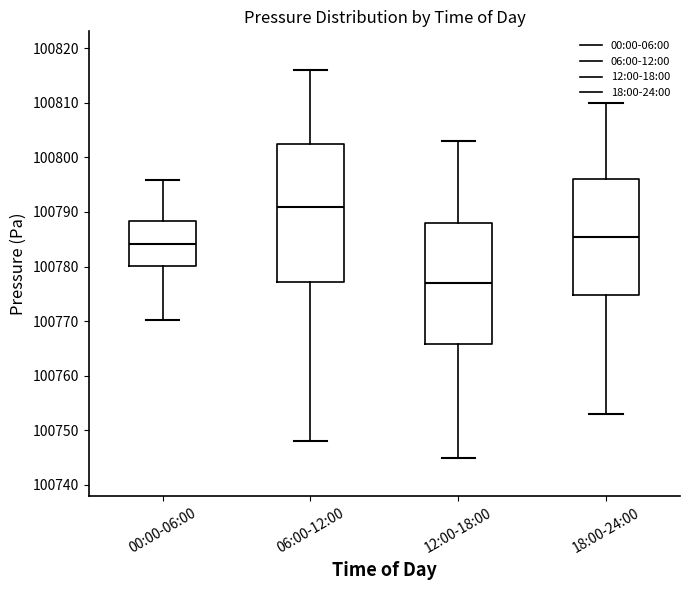

Where is the lower edge of the box for 12:00-18:00 on the y-axis? The values are not printed on the chart, so give them approximately, as read against the axis.

100766